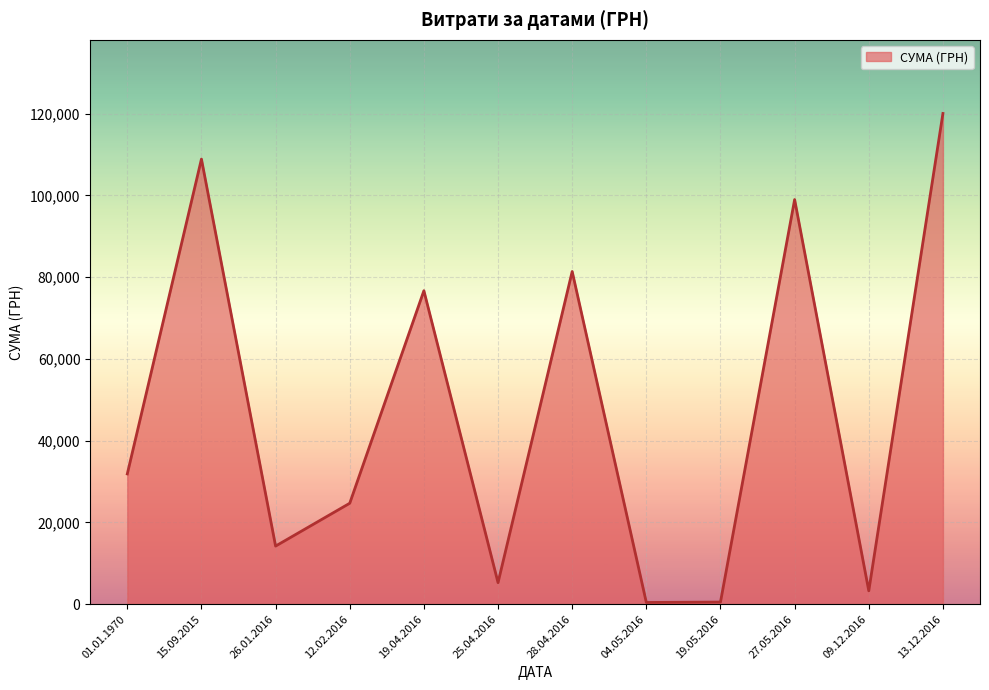

At which label is the value closest to 60246?

19.04.2016